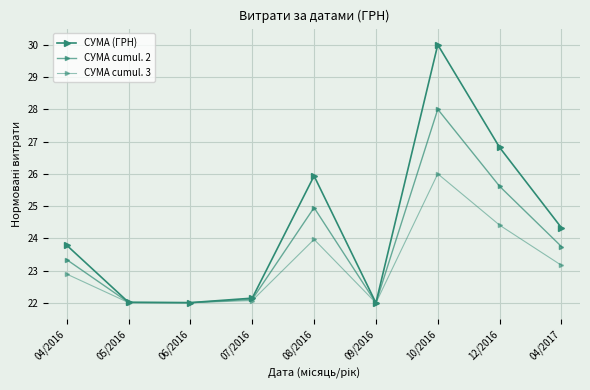

Is this an area chart (filled region under the line)?

No